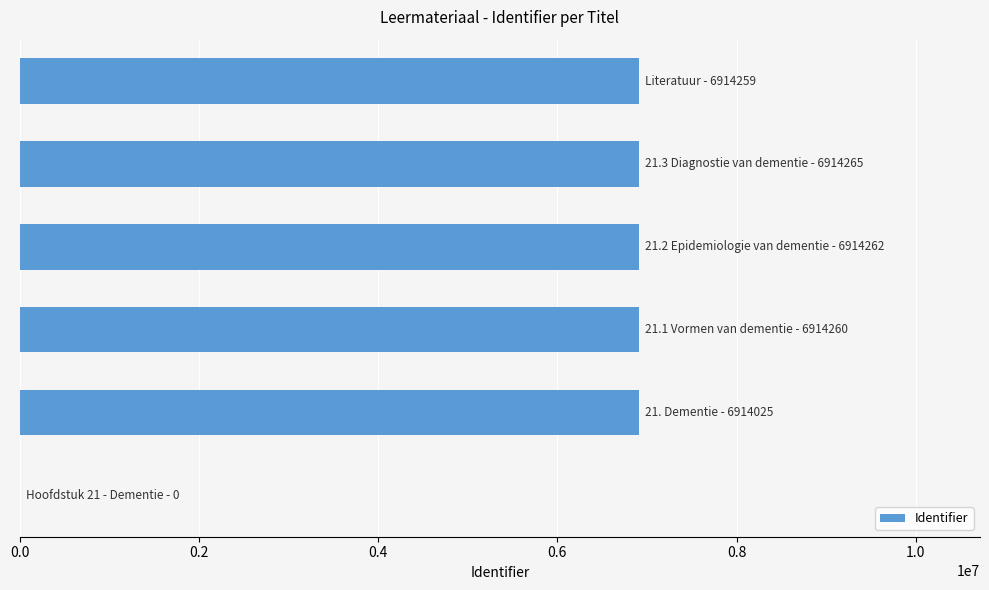

What is the greatest value displayed?

6914265